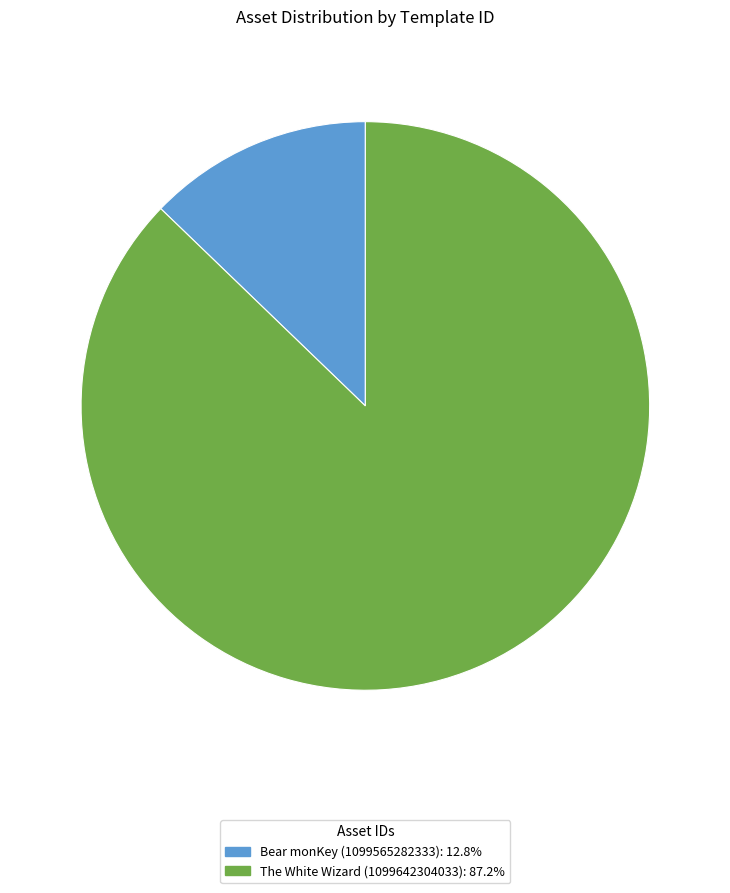

Is there a majority slice in this chart?

Yes